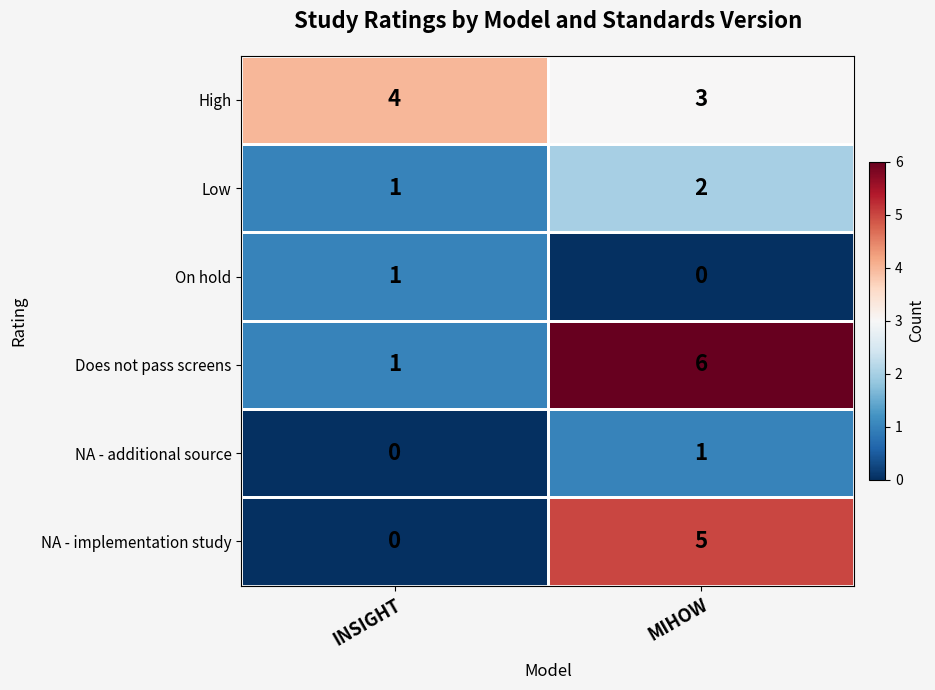

At which category is the sum across all series the highest?

MIHOW